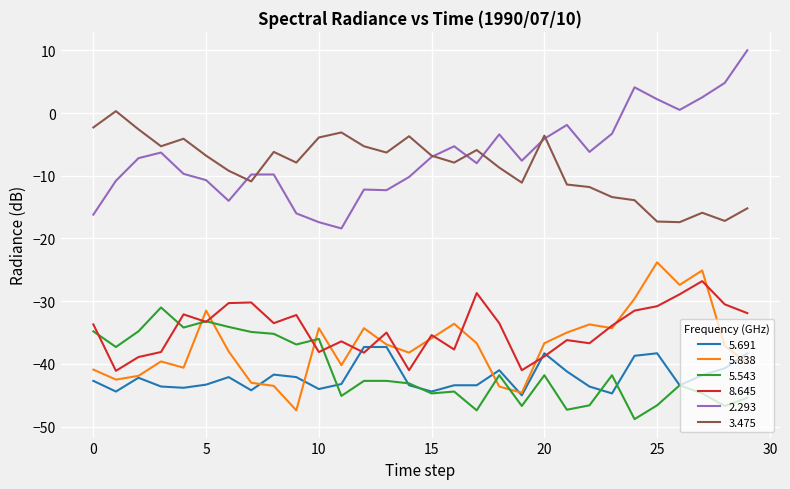

List the series in order of their peak value, highest first.

2.293, 3.475, 5.838, 8.645, 5.543, 5.691